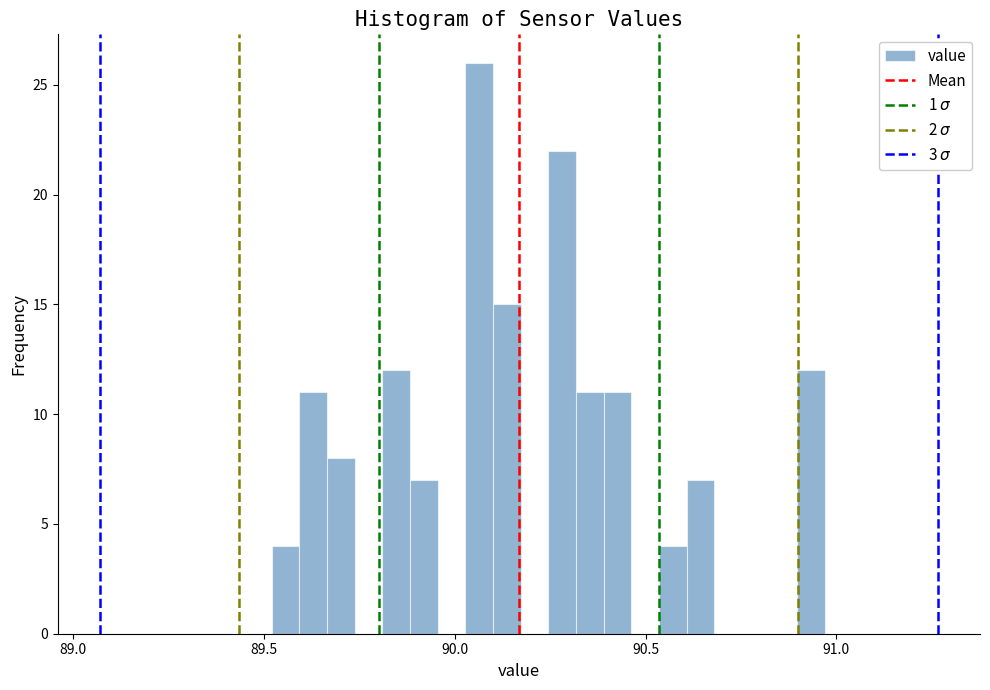

Read against the x-axis, roughly where is the centre of the tallest bar?

90.05